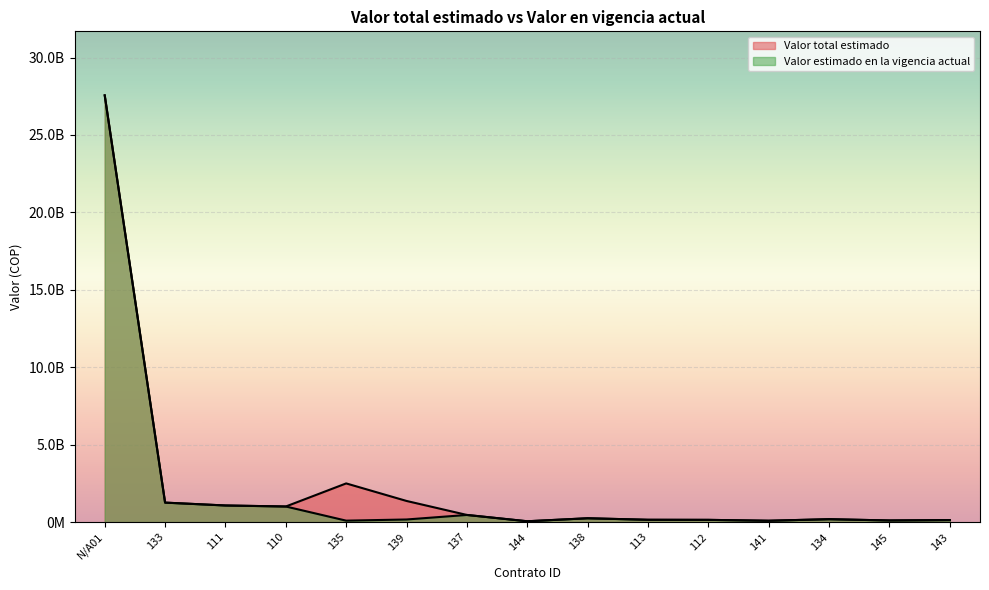

Reading left to right, extract all data points from this chart.

Valor total estimado: 27559480381.5	1259273019.0	1073874467.0	1008367633.0	2499329030.0	1366434390.2	462454112.0	54862251.0	248946271.0	150695546.7	145580000.0	88791137.0	188890953.0	106484506.0	132144880.0
Valor estimado en la vigencia actual: 27559480381.5	1259273019.0	1073874467.0	1008367633.0	94340000.0	169567995.8	462454112.0	54862251.0	248946271.0	150695546.7	145580000.0	88791137.0	188890953.0	106484506.0	132144880.0